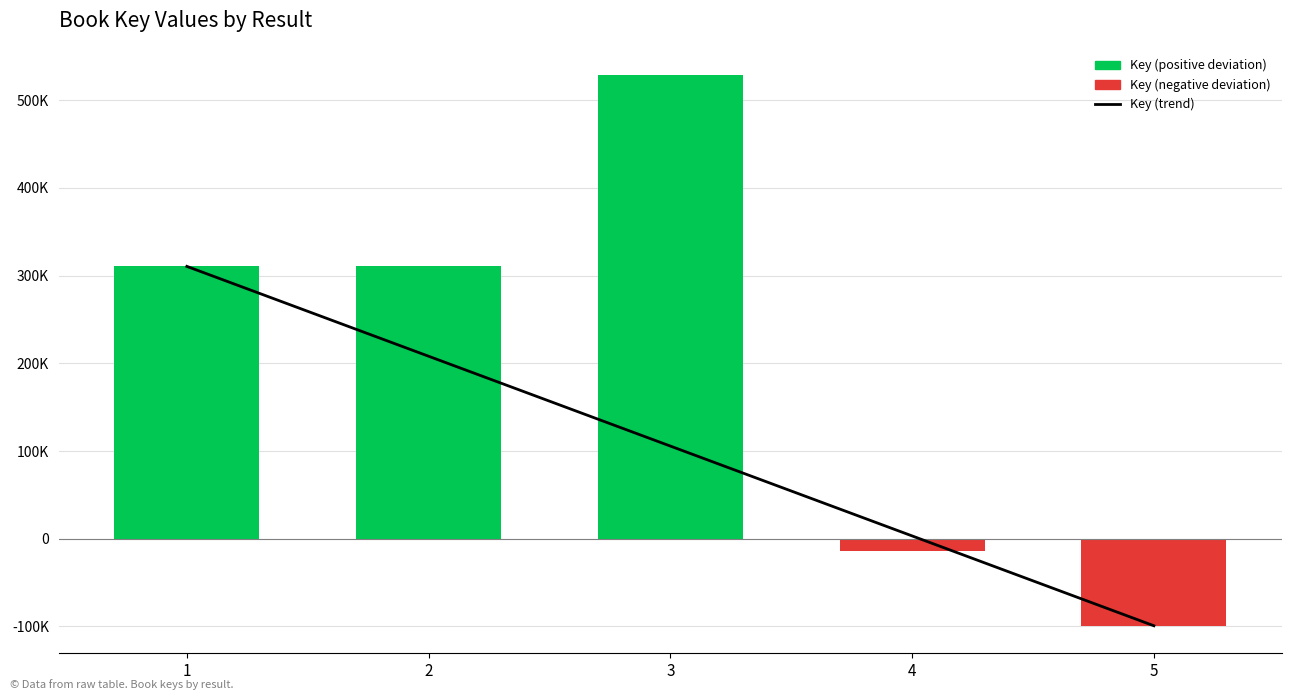

Is it true that Key (trend) equals 169163.7 at 3?

False